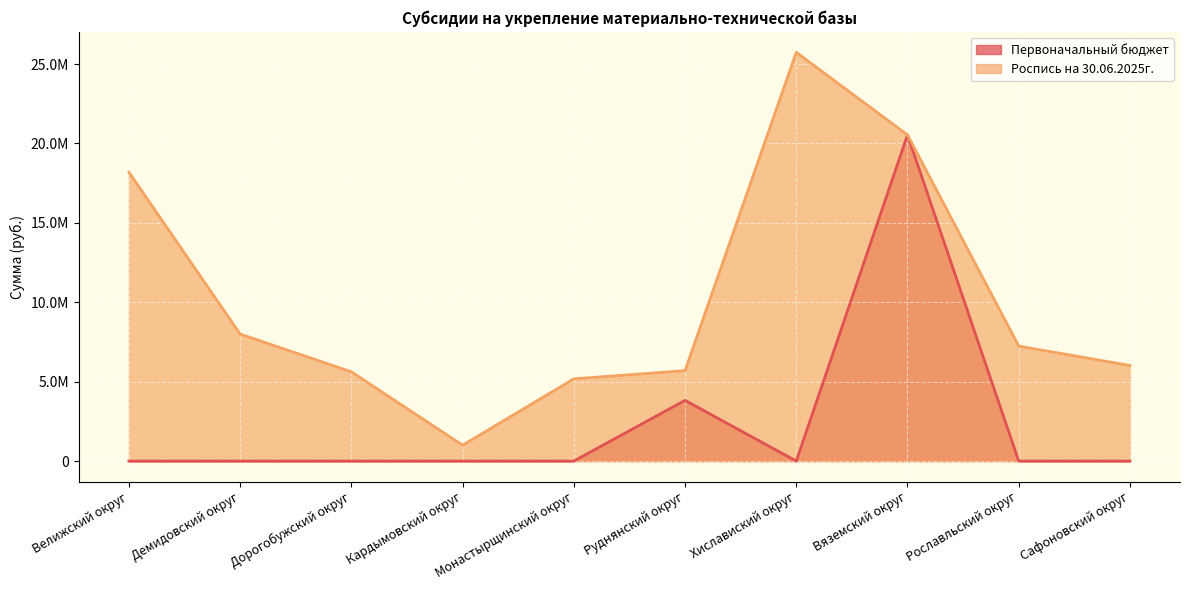

Which series has the widest spread of values?

Роспись на 30.06.2025г.